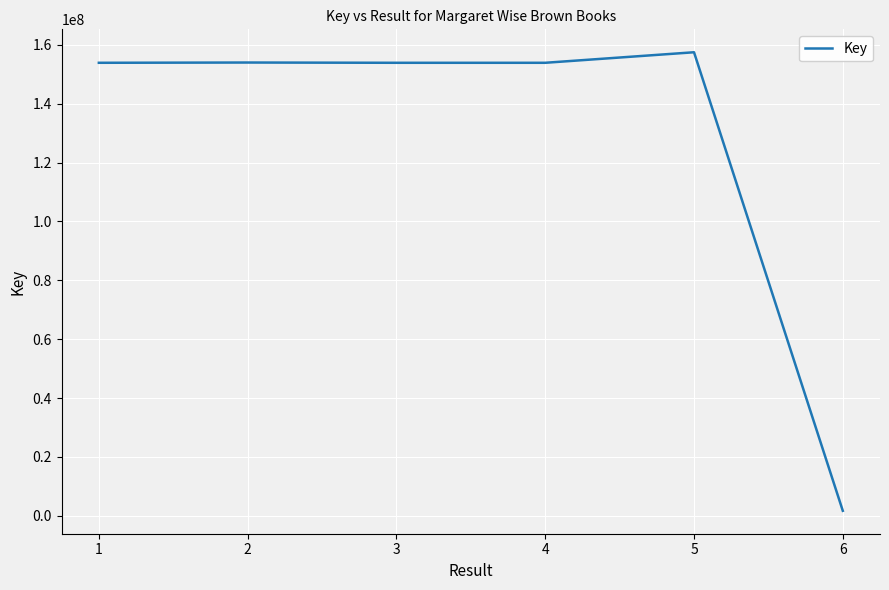

The chart shows a value of 208018224 at 2. True or false?

False